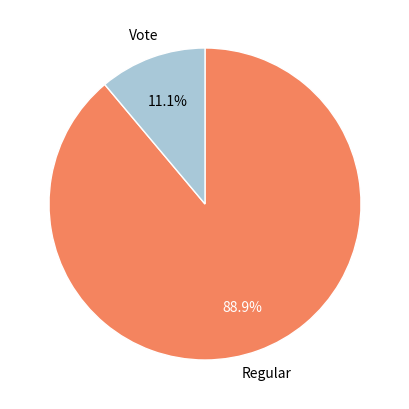

Combined, do Vote and Regular account for over 50%?

Yes